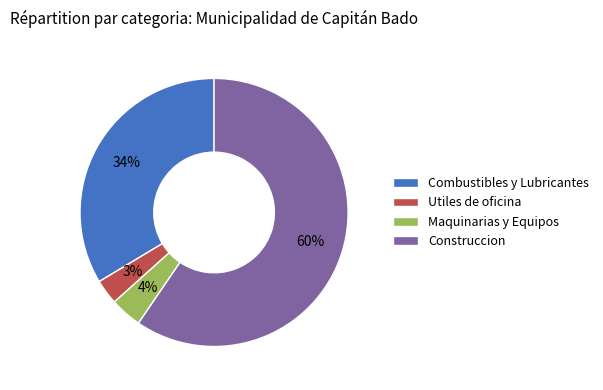

Is there a majority slice in this chart?

Yes